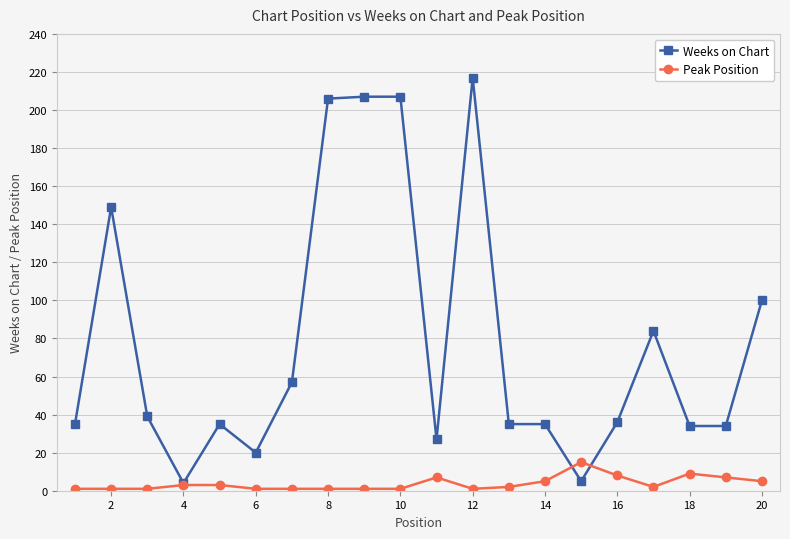

True or false: Peak Position has more than 1 interior local peaks.

True